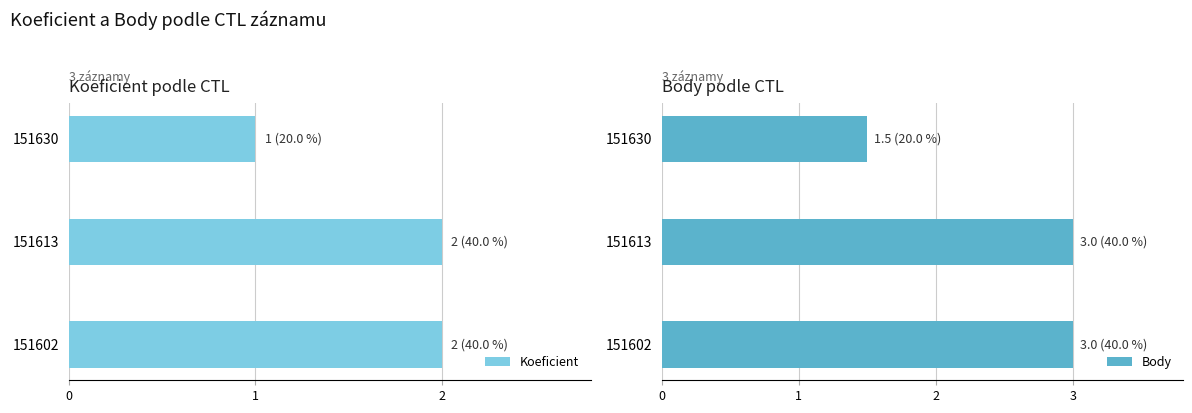

Which category has the lowest value in the Koeficient series?

151630